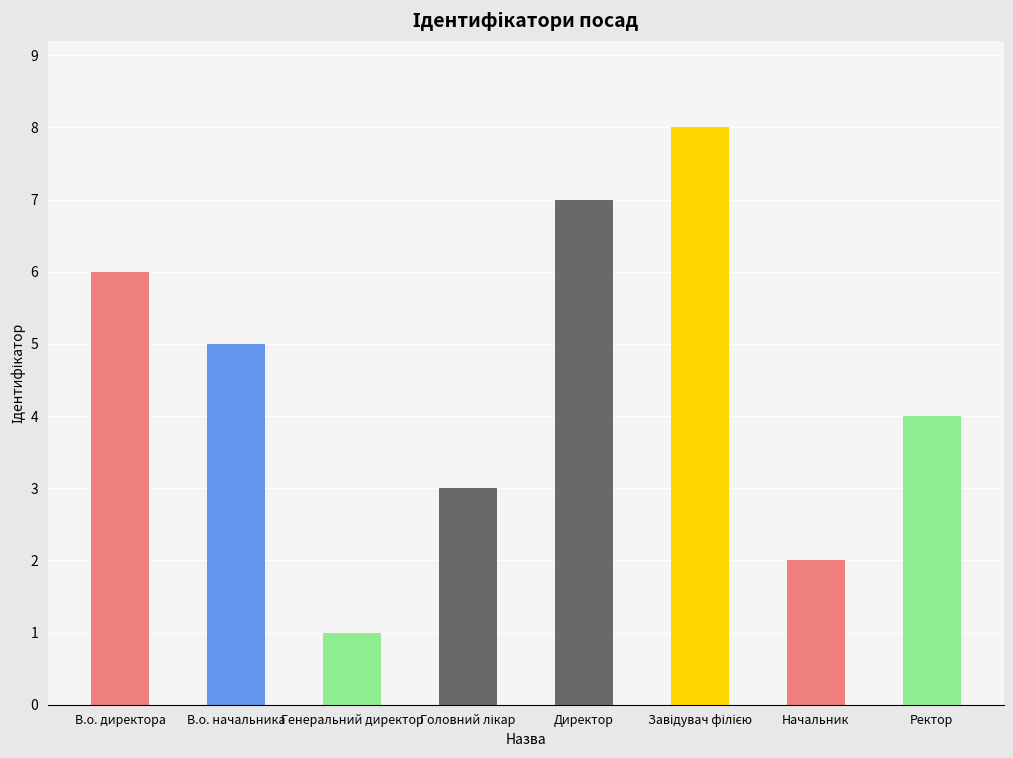

The chart shows a value of 5 at В.о. начальника. True or false?

True